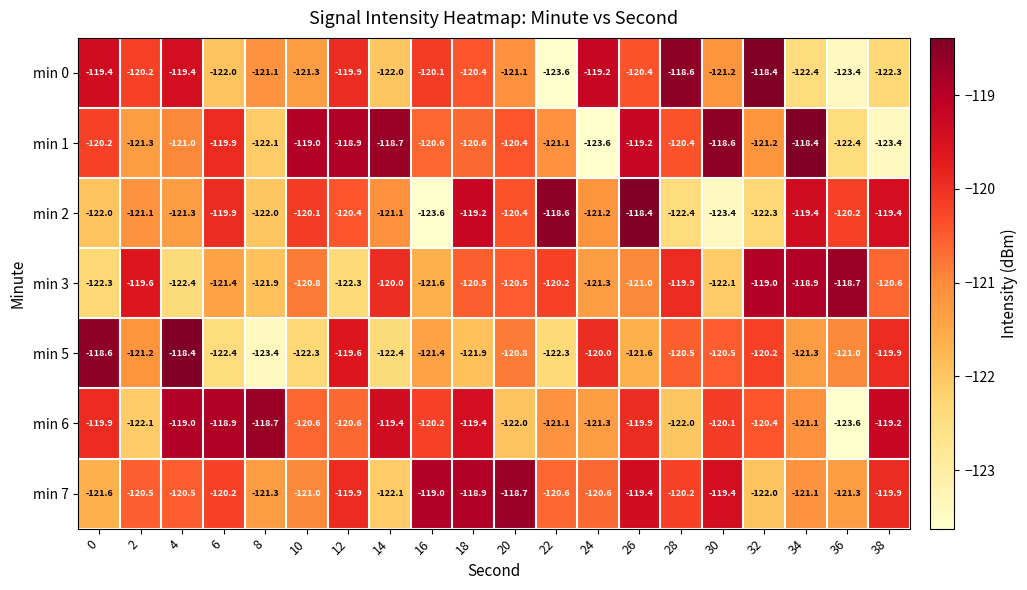

At 32, list the series in order from largest to smallest.

min 0, min 3, min 5, min 6, min 1, min 7, min 2